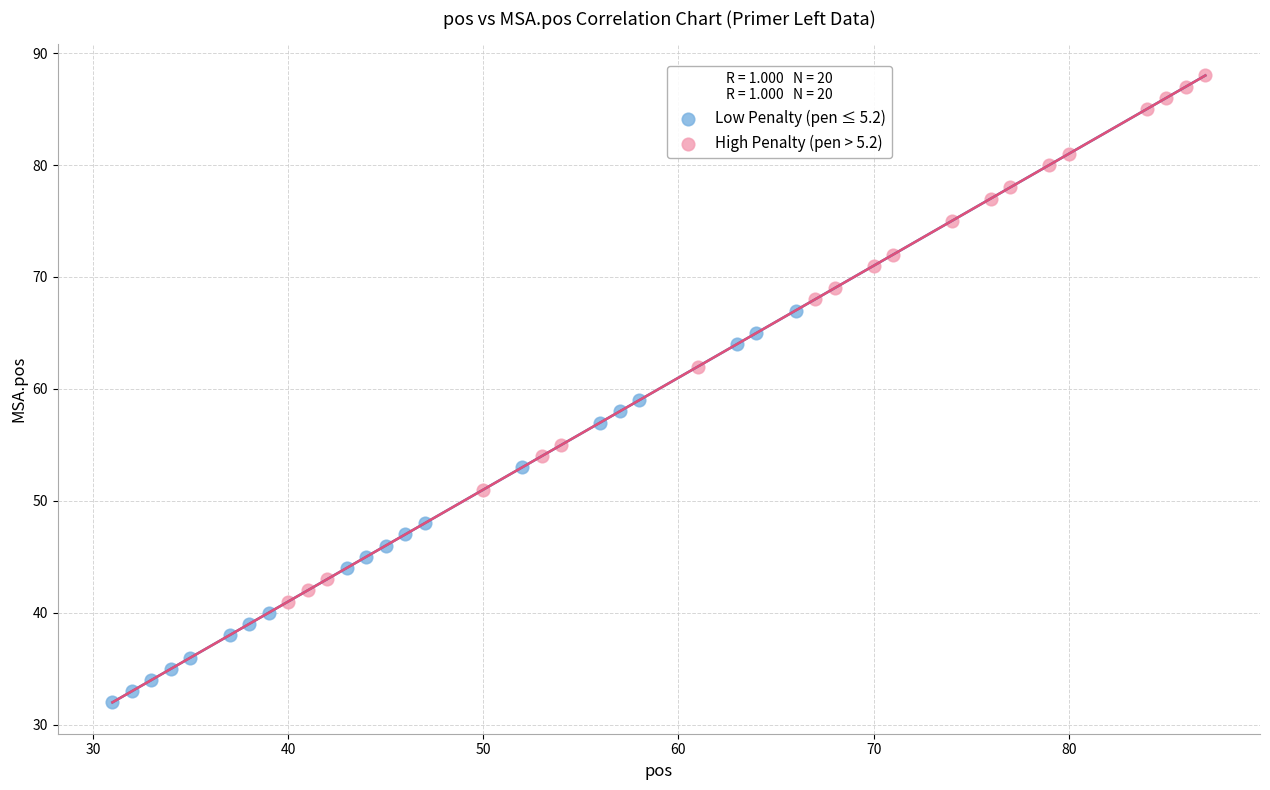

Which series contains the highest Y value?

High Penalty (pen > 5.2)